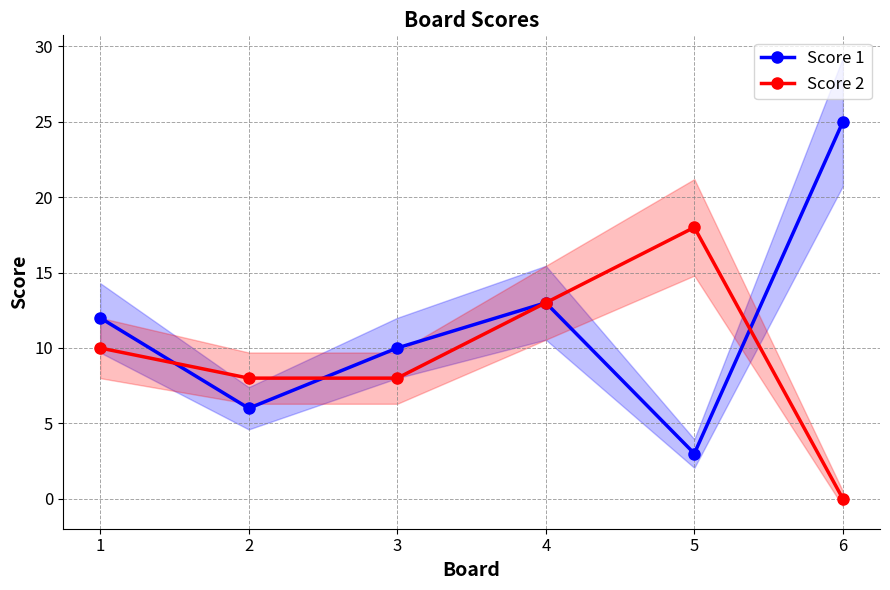

At how many categories does at least one series exceed 11?

4